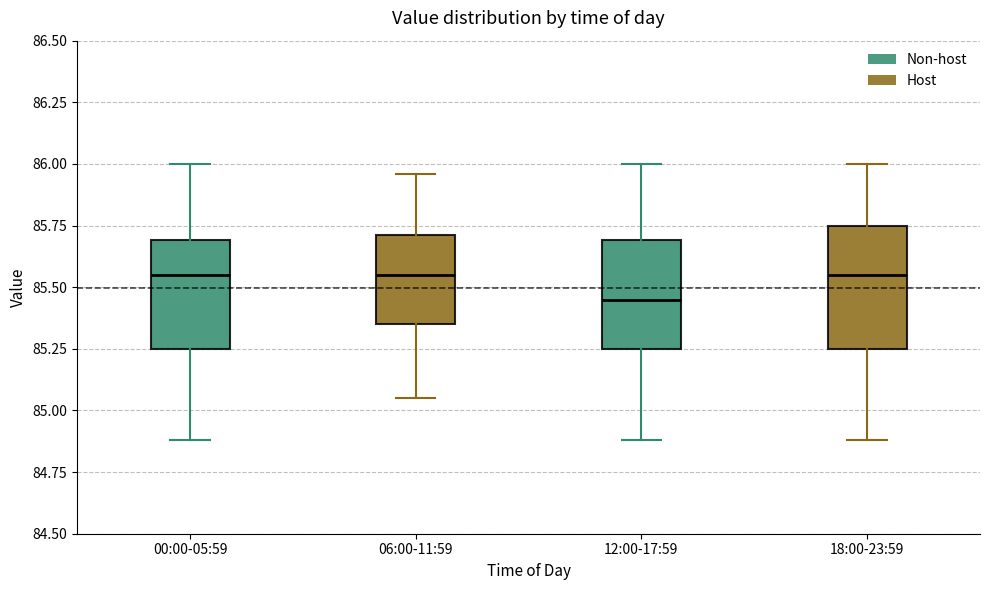

Reading left to right, transcribe this box plot: for each box, give where its median line is, the range the box spans, and where its two whiskers end, as read against the y-axis. The values are not printed on the chart, so give them approximately, as read against the axis.

00:00-05:59: median 85.55, box 85.25 to 85.70, whiskers 84.90 to 86.00
06:00-11:59: median 85.55, box 85.35 to 85.70, whiskers 85.05 to 85.95
12:00-17:59: median 85.45, box 85.25 to 85.70, whiskers 84.90 to 86.00
18:00-23:59: median 85.55, box 85.25 to 85.75, whiskers 84.90 to 86.00